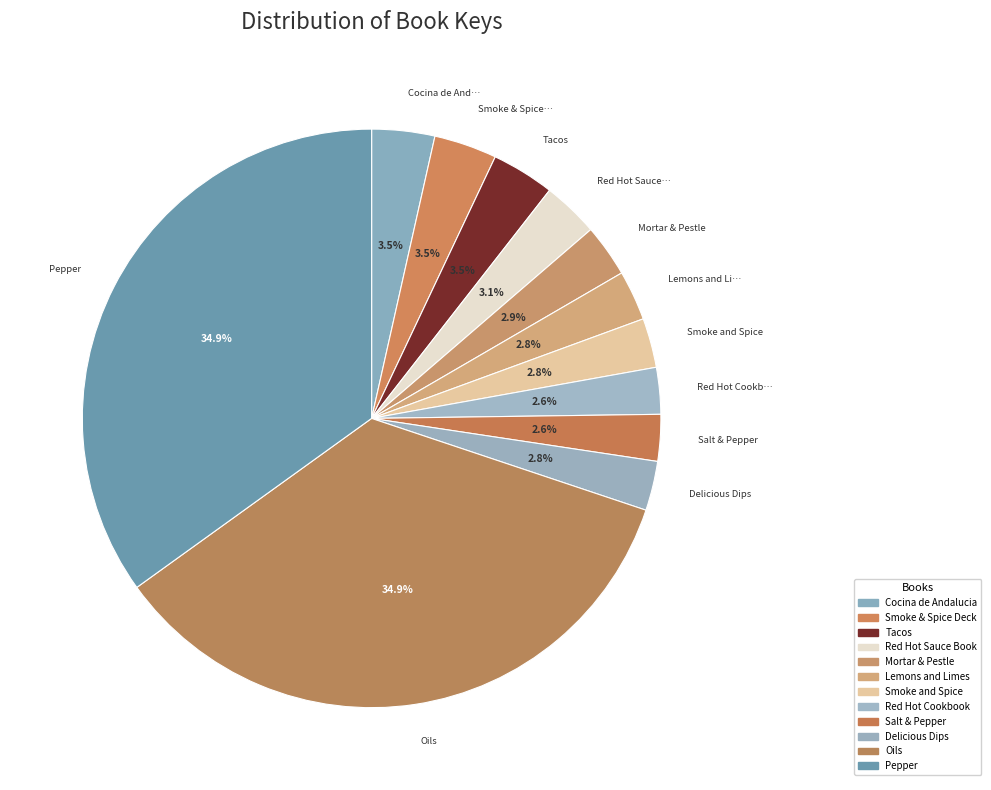

Count the number of slices in the pie.

12